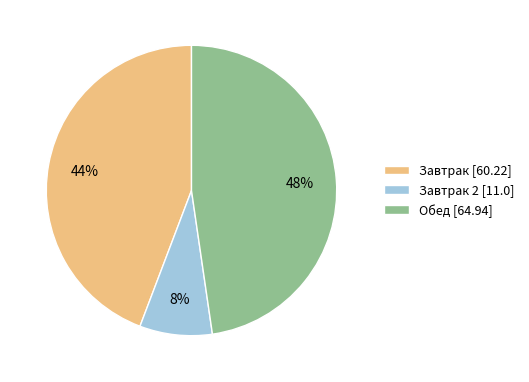

Rank the categories by value from lowest to highest.

Завтрак 2 [11.0], Завтрак [60.22], Обед [64.94]